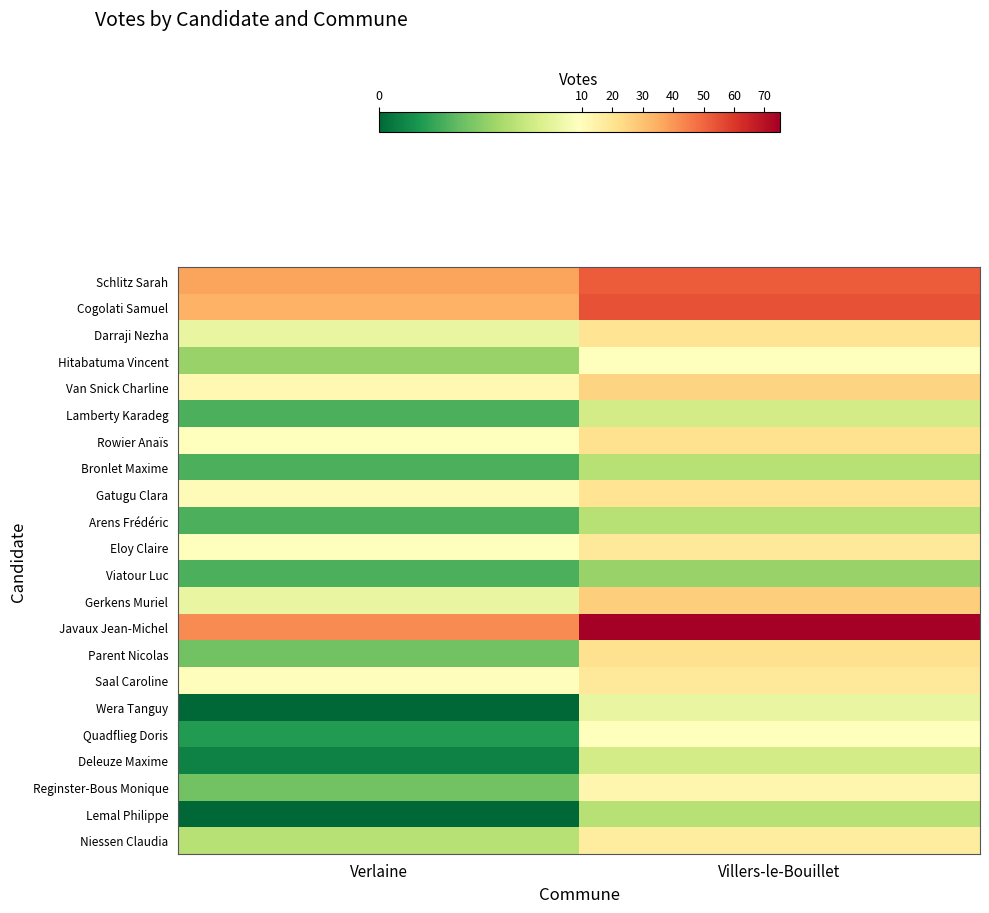

What is the maximum value shown in the chart?

75